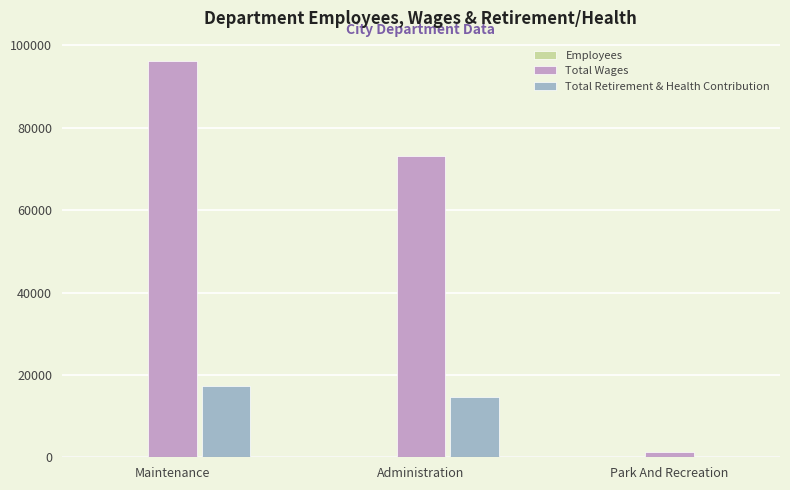

At which category is the sum across all series the highest?

Maintenance